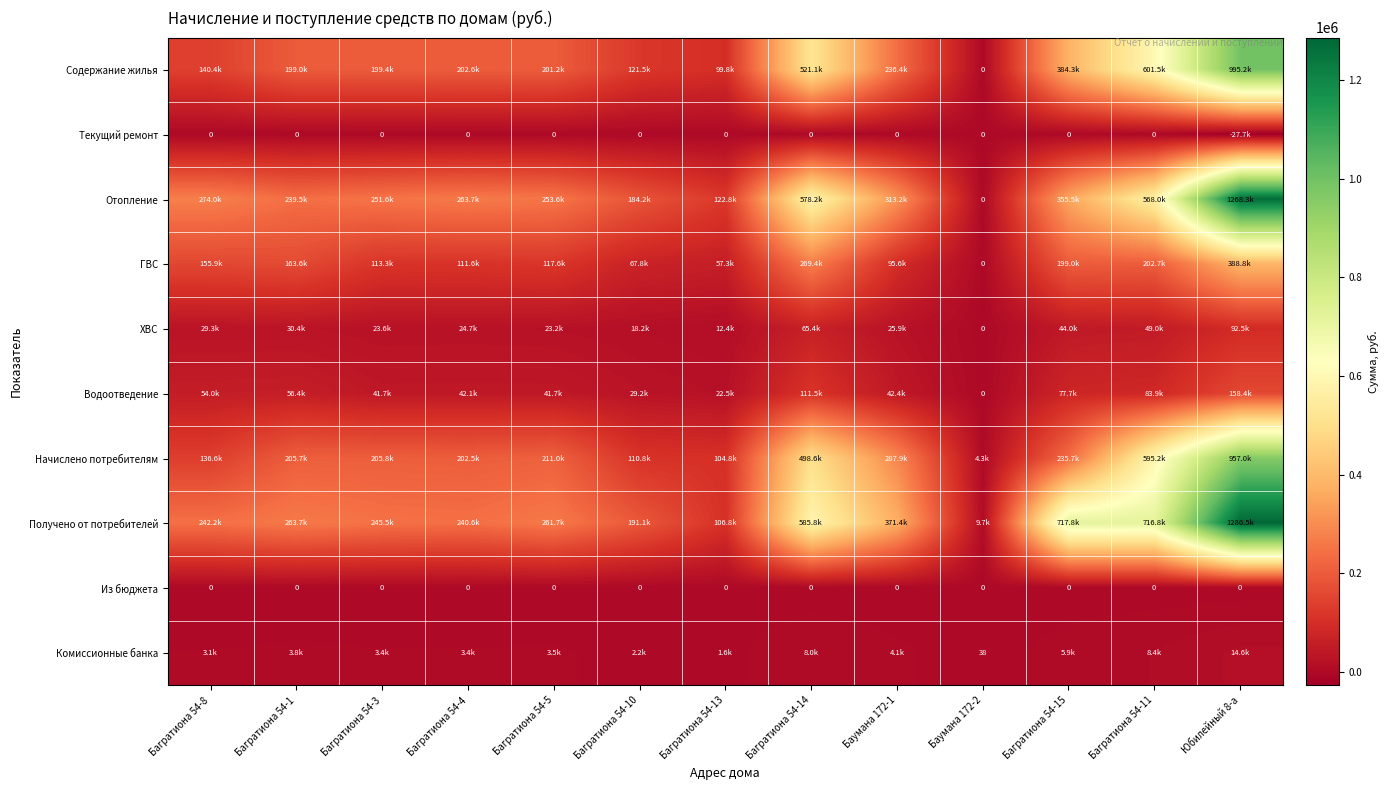

Read the ХВС value at Багратиона 54-8.

29292.5